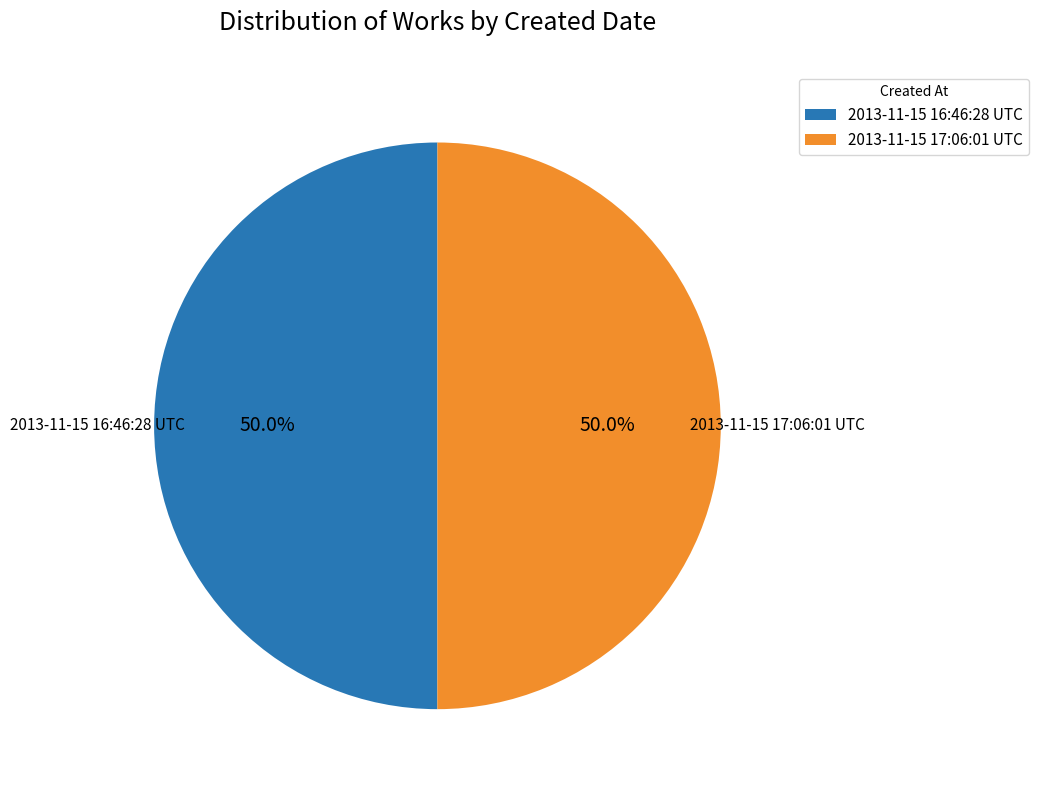

To the nearest percent, what percentage of the pie is 2013-11-15 16:46:28 UTC?

50%